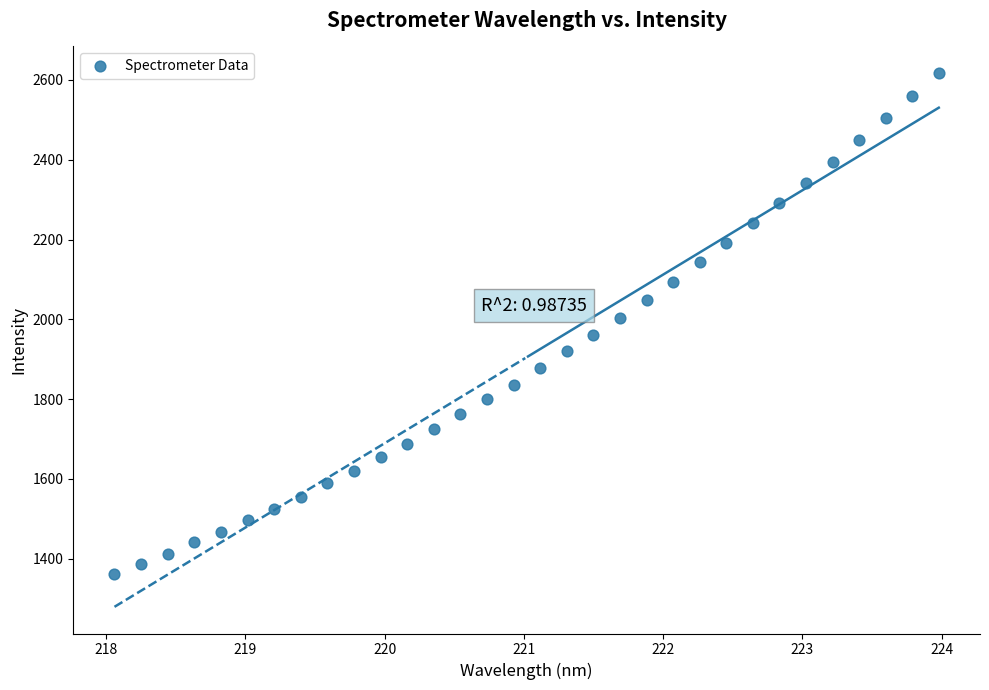

What is the range of Y values (max minus min)?

1255.1